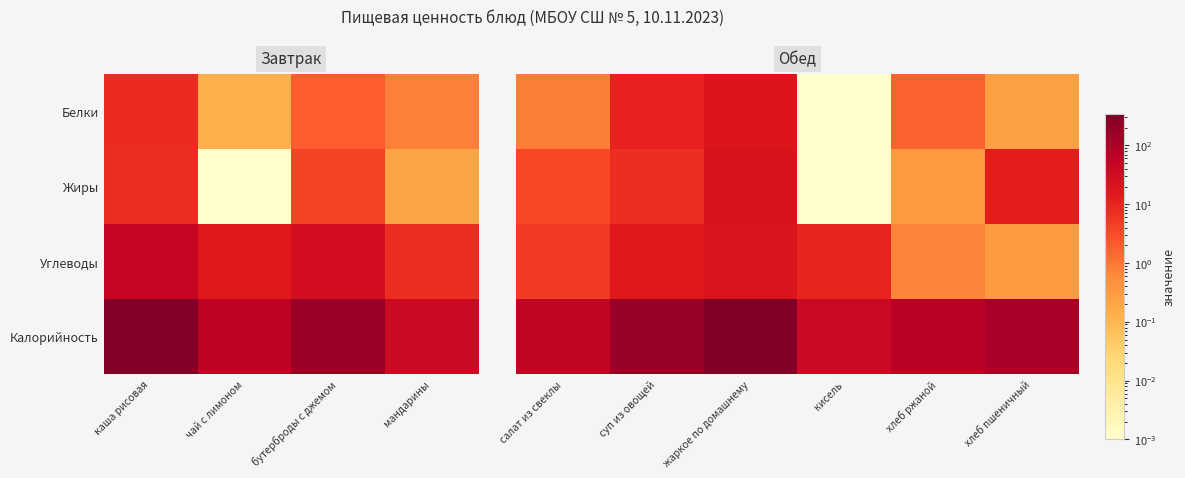

What is the lowest value of the Калорийность series?

37.9